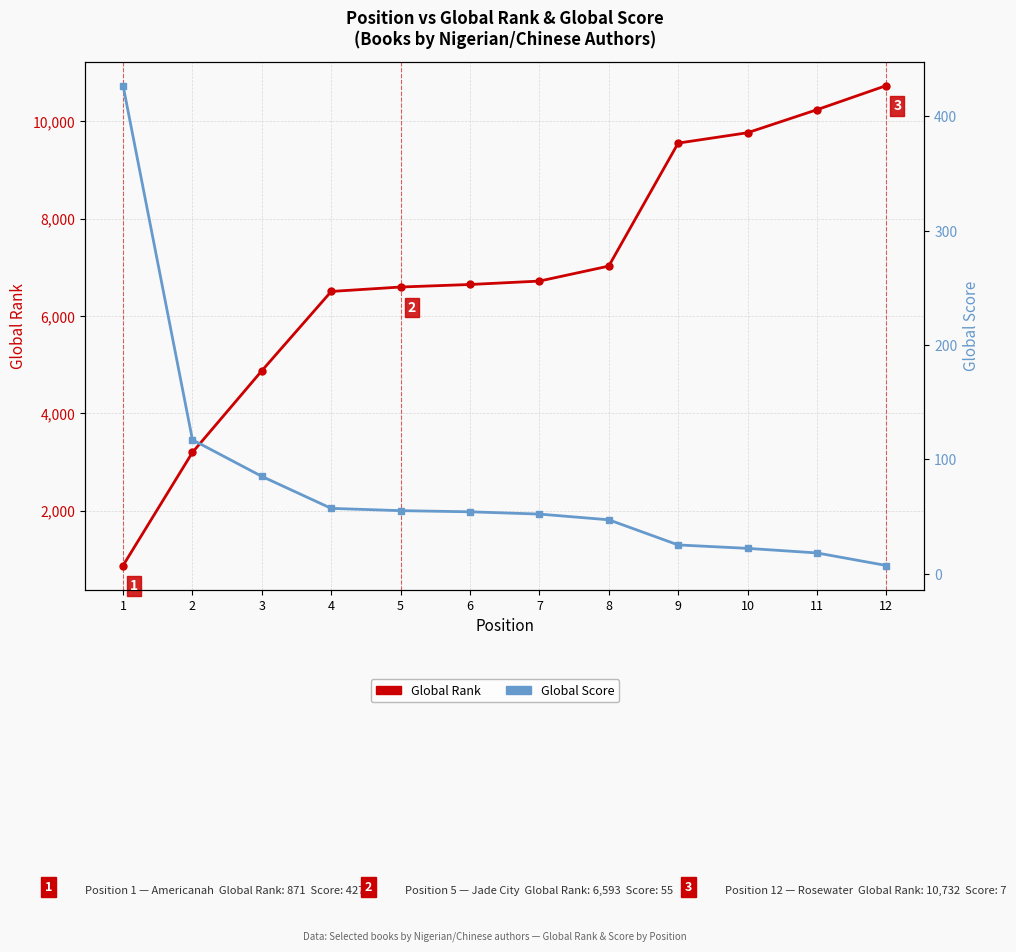

True or false: Global Rank and Global Score cross at least once.

False